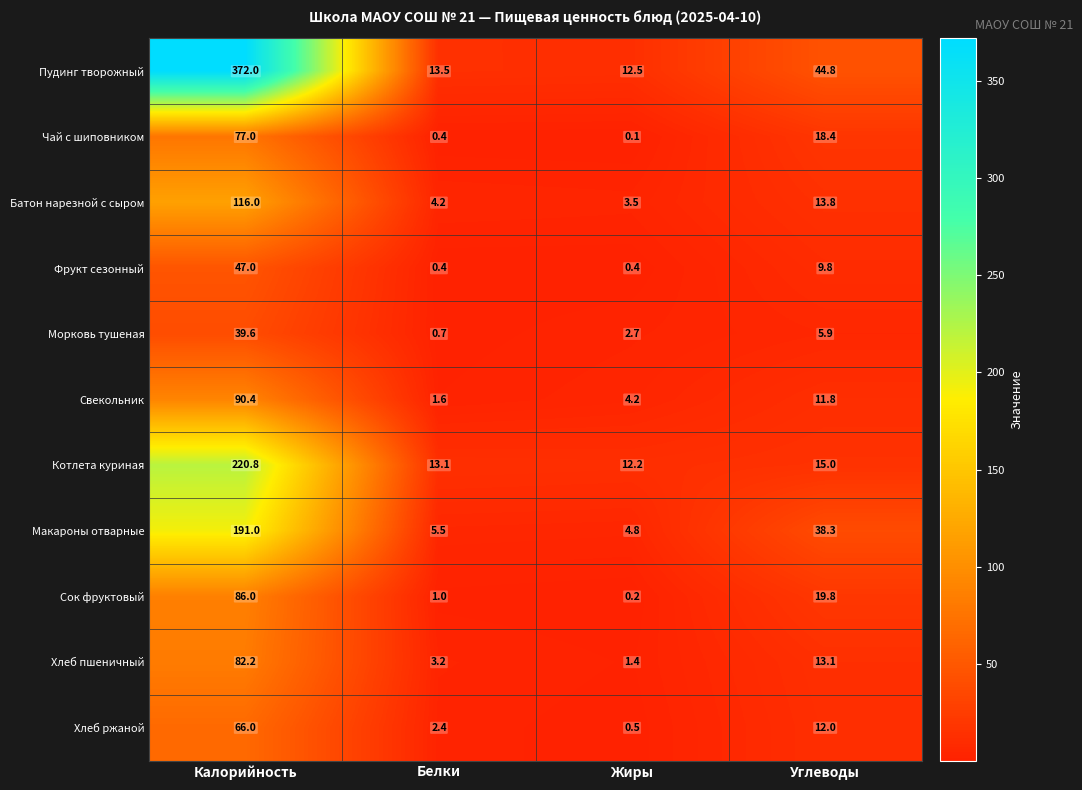

What is the greatest value displayed?

372.0